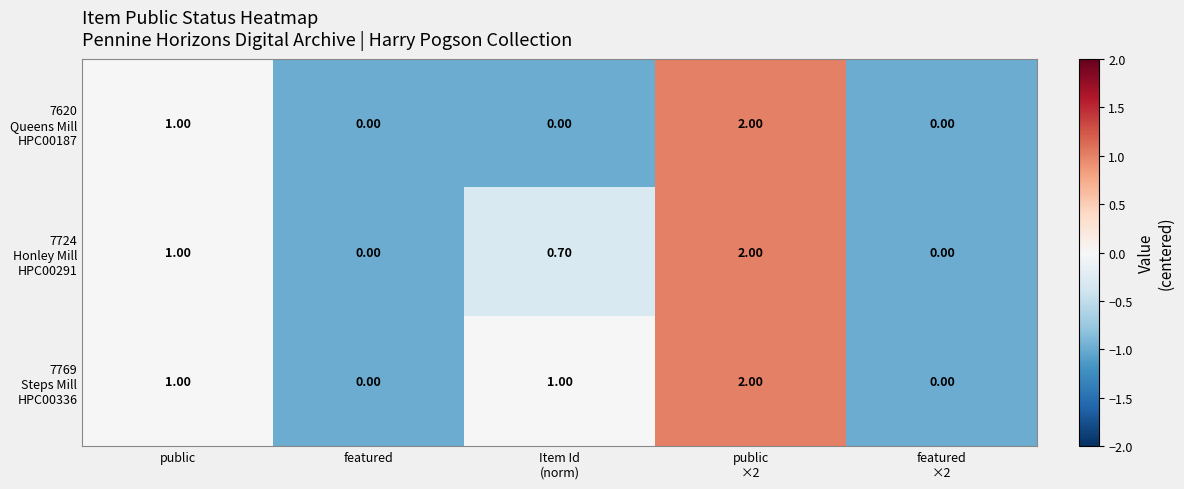

How many categories are shown in the chart?

5